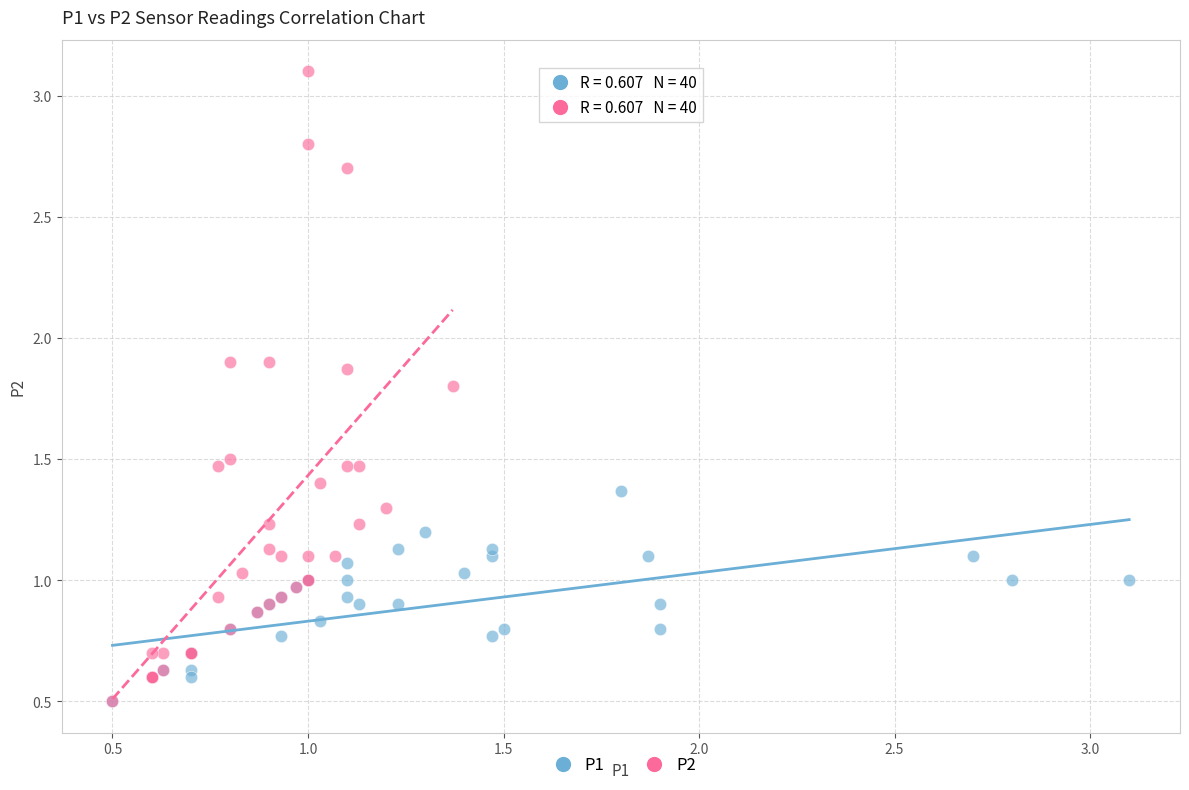

Which series has the widest spread of Y values?

P2